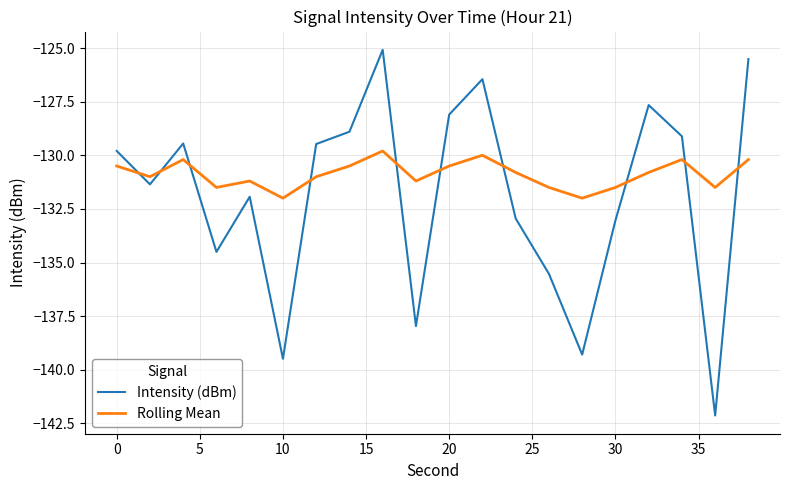

List the series in order of their peak value, lowest first.

Rolling Mean, Intensity (dBm)